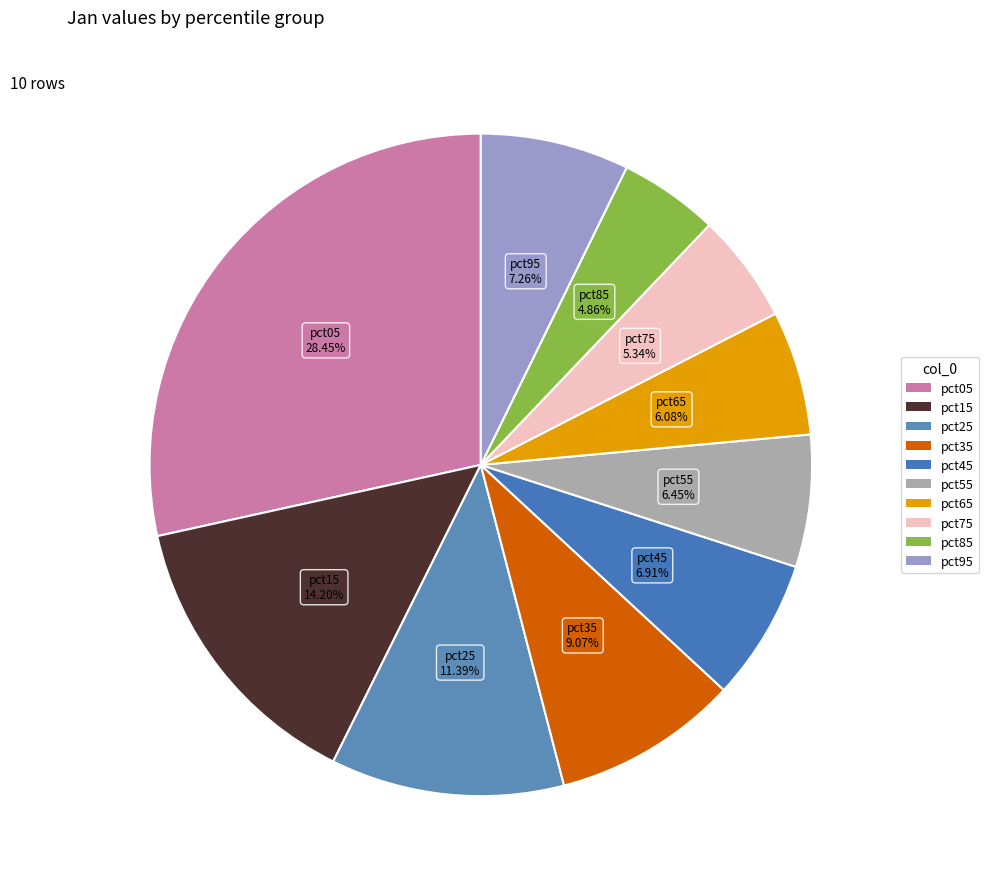

Which category has the biggest portion of the pie?

pct05